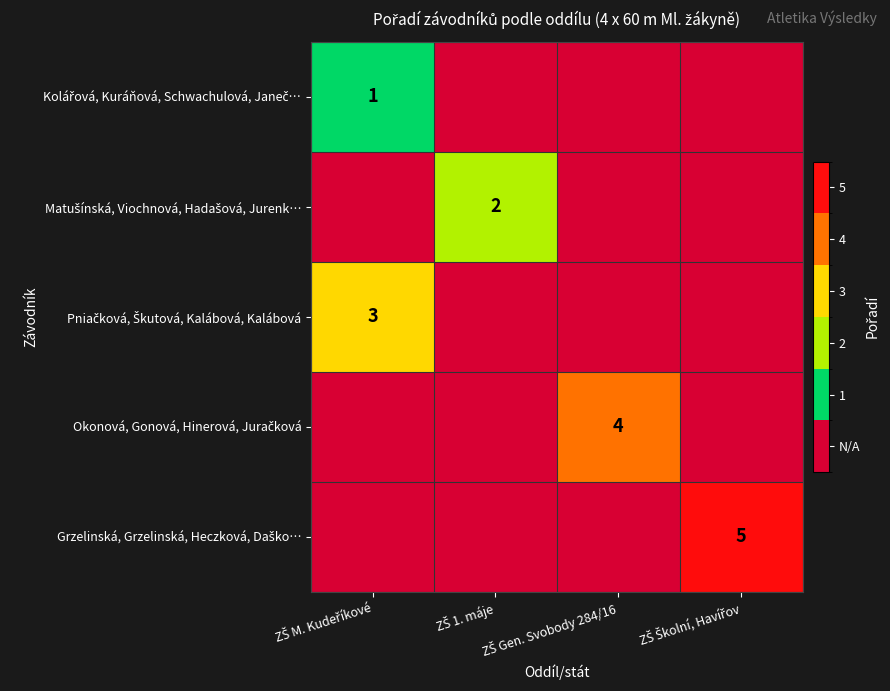

What is the difference between the highest and lowest values at ZŠ Gen. Svobody 284/16?

4